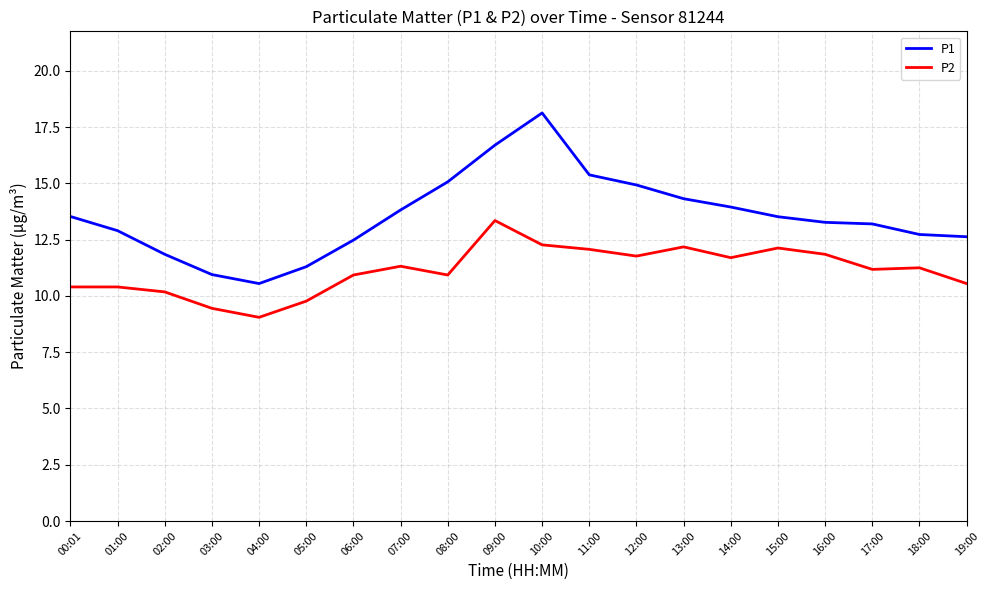

List the series in order of their overall mean, lowest first.

P2, P1